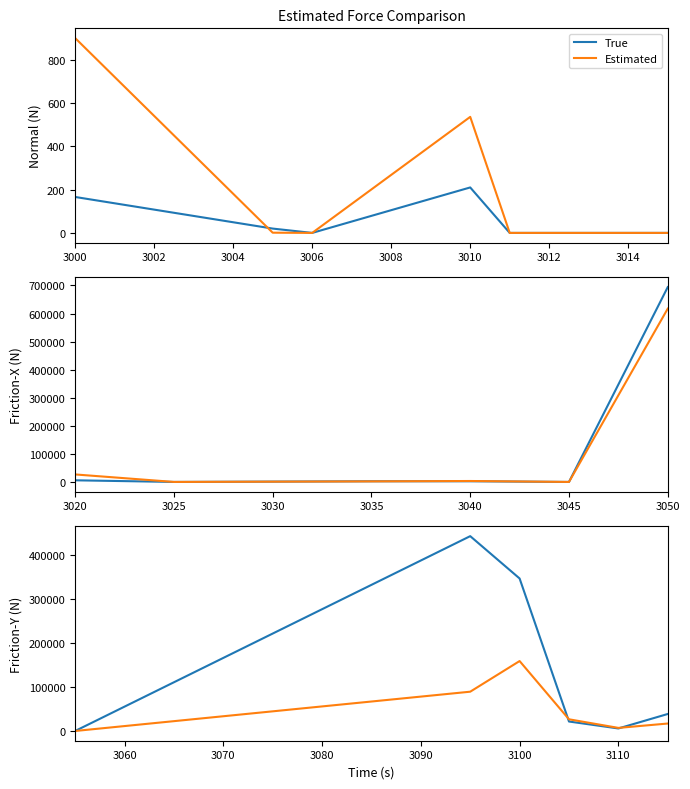

What is the average value of the True series?

142620